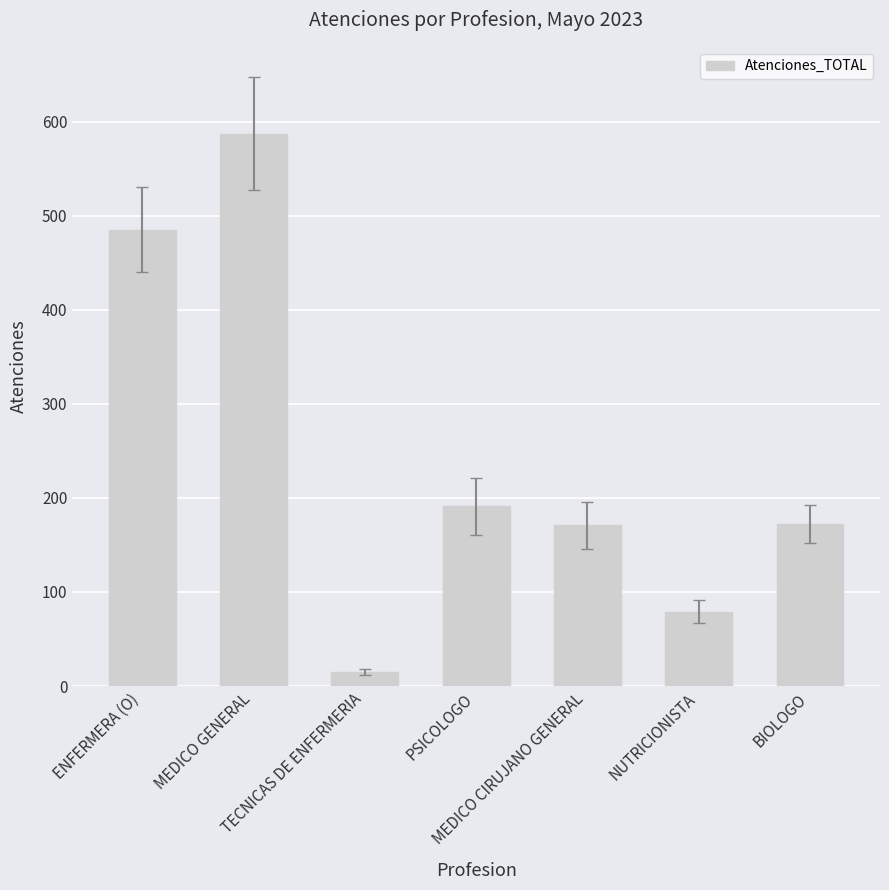

What is the maximum value shown in the chart?

587